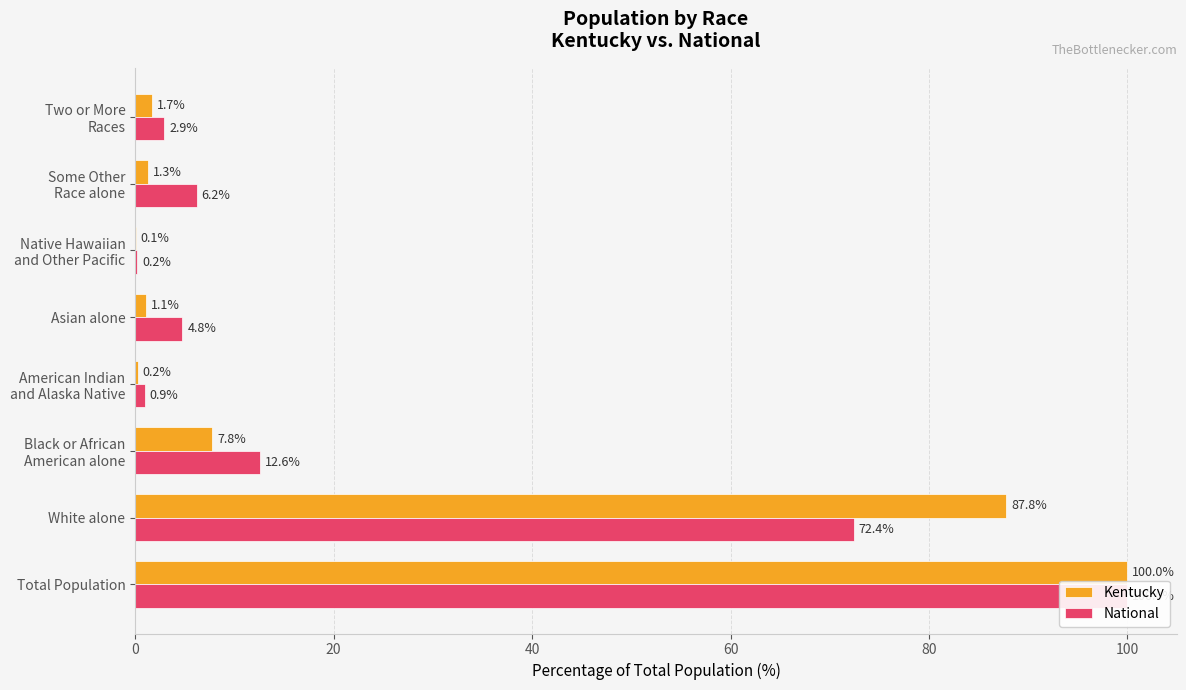

What is the value of the Kentucky bar at the 7th from the left?

1.3